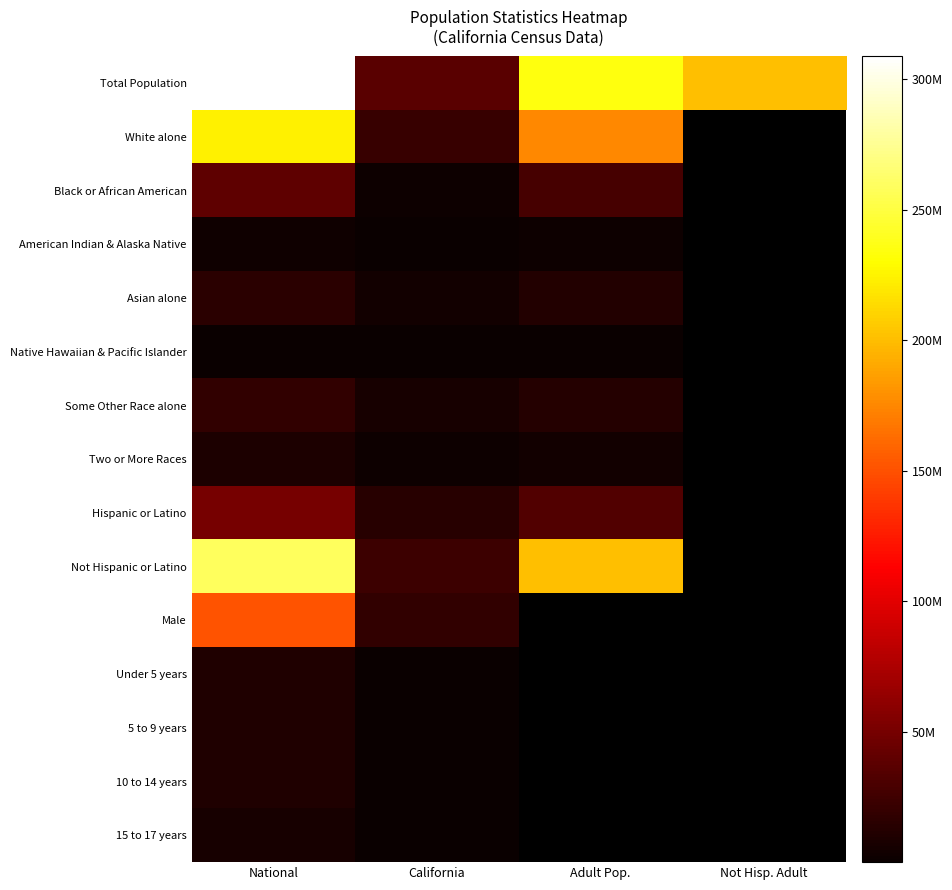

The White alone series shows 223553265.0 at National. True or false?

True